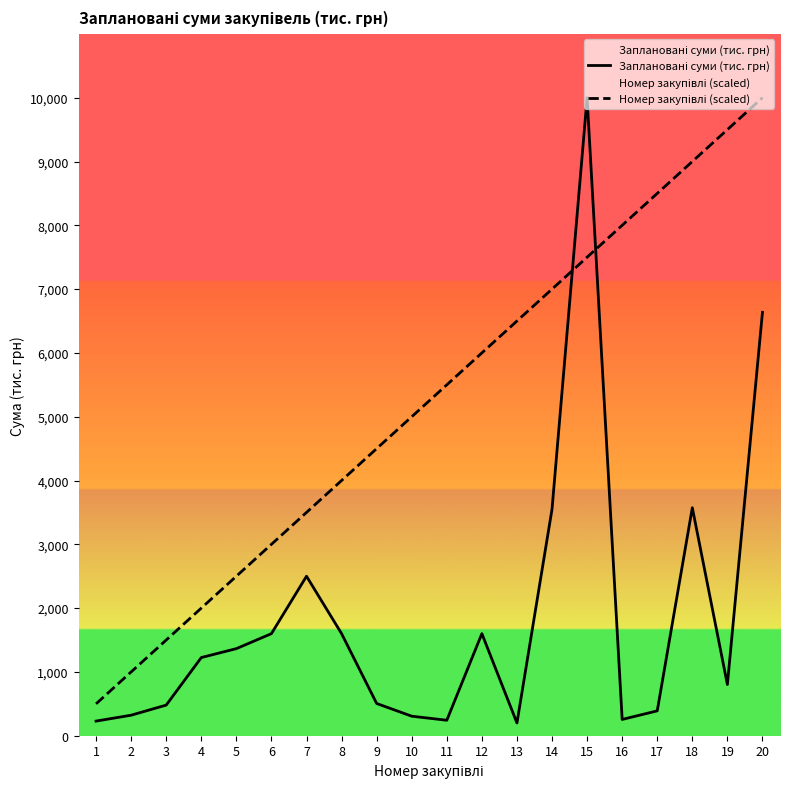

Which series has the largest total across all categories?

Номер закупівлі (scaled)